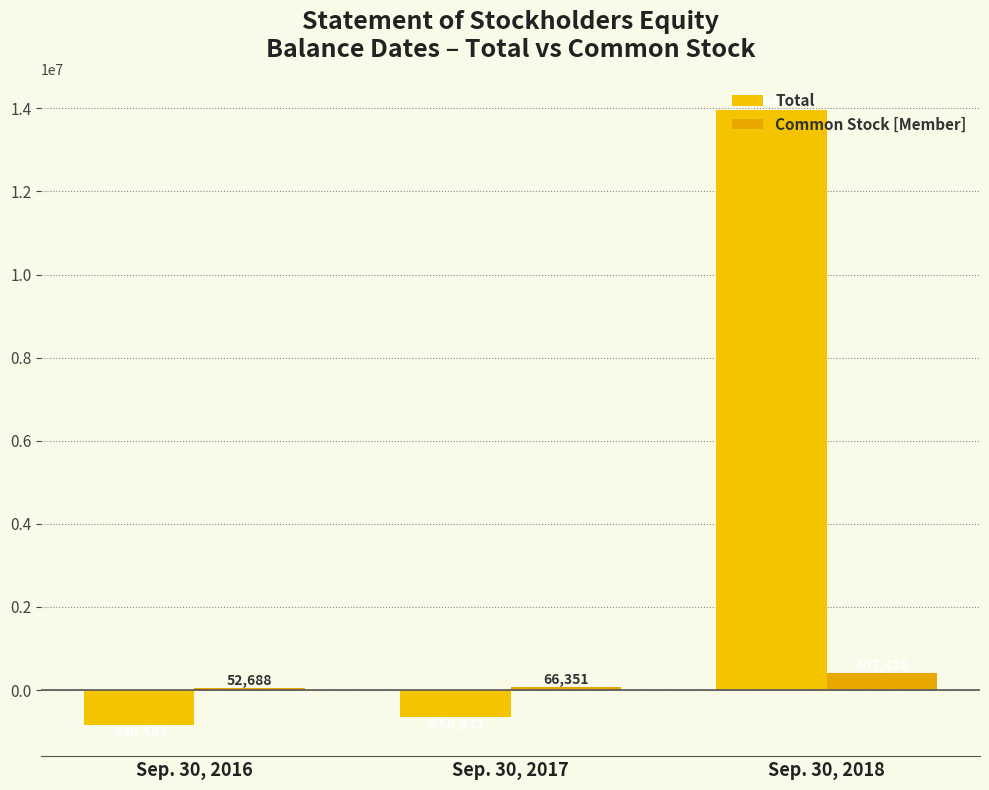

What is the value of the Total bar at the 2nd from the left?

-656932